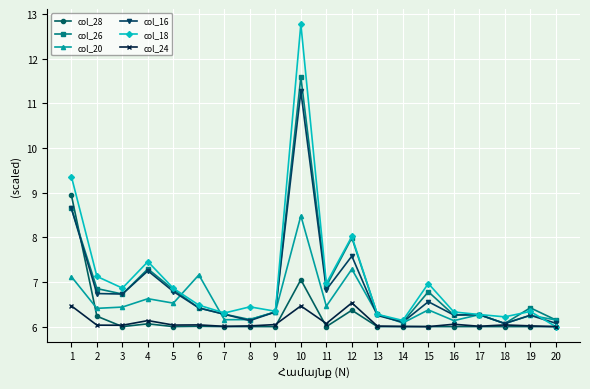

The value of col_24 at 1 is 9.9. True or false?

False